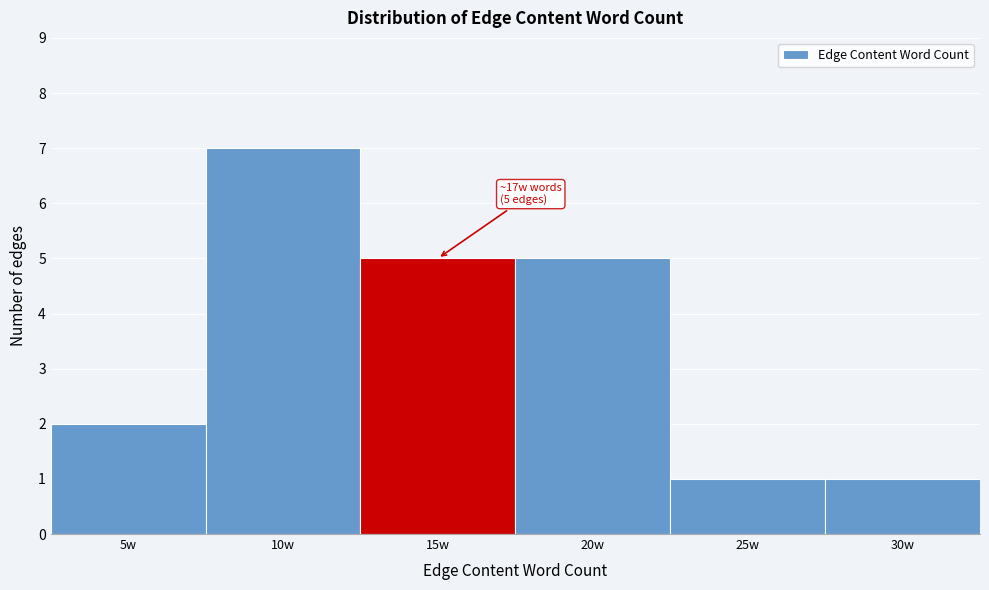

Reading left to right, what are all the values shown in this chart?

2	7	5	5	1	1